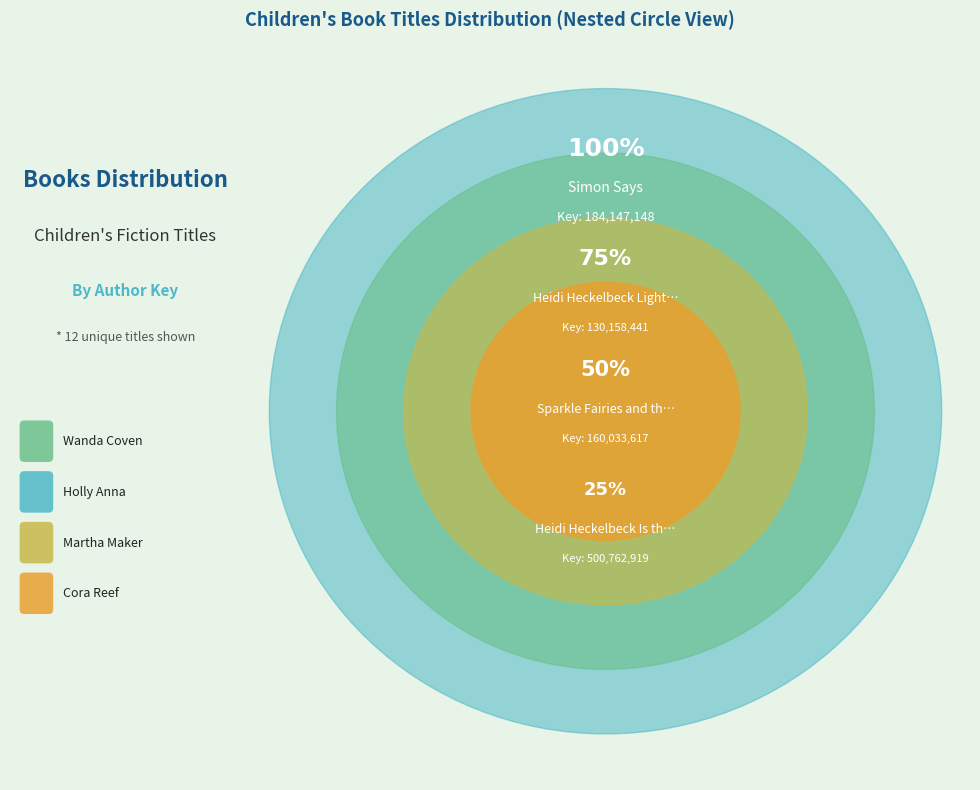

Is the sum of Un-Friendship Bracelet and Heidi Heckelbeck Lights! Camera! greater than half?

No